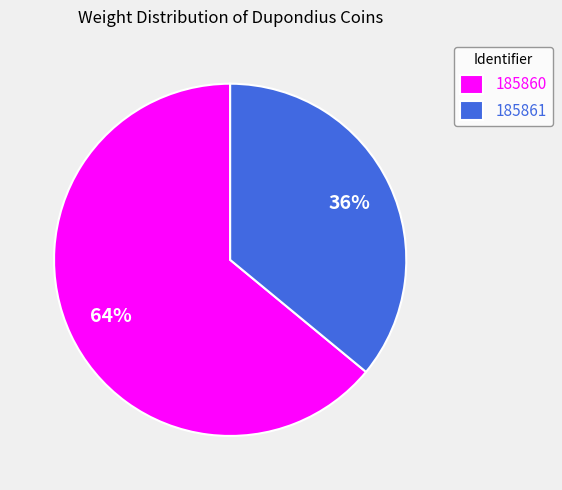

Do 185861 and 185860 together represent more than half of the pie?

Yes